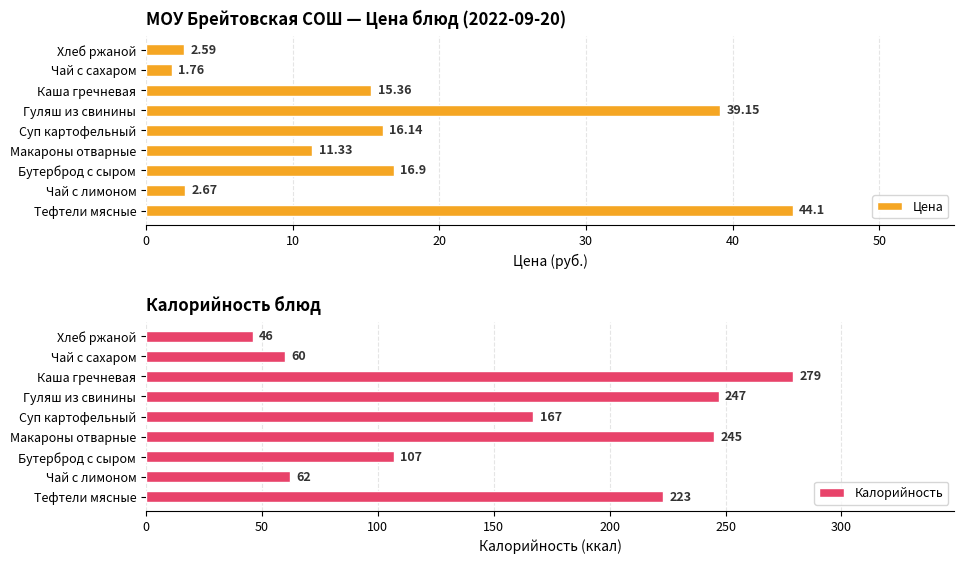

At how many categories does at least one series exceed 266?

1